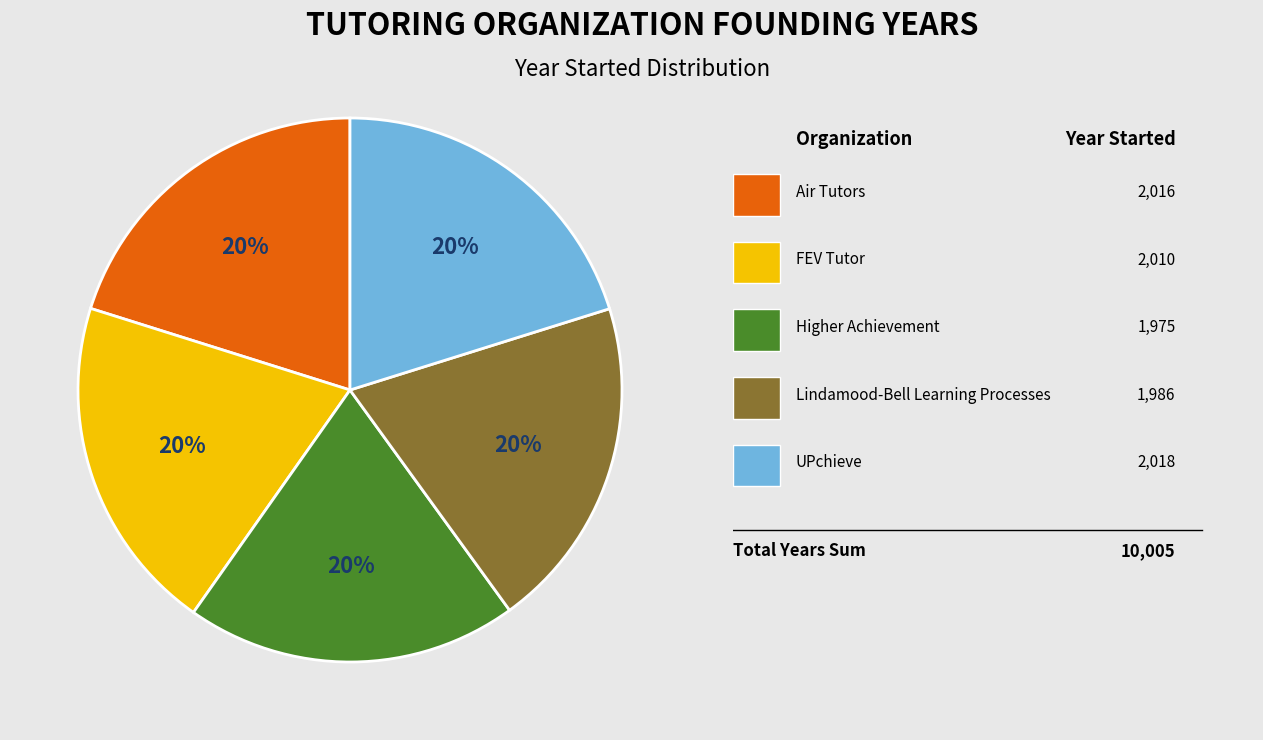

Does any single category account for the majority?

No